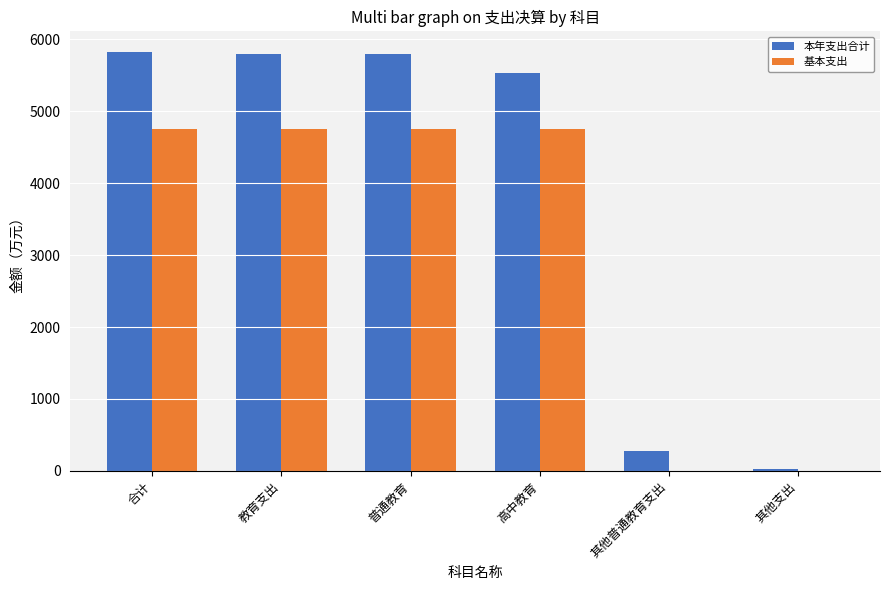

Are the bars horizontal?

No